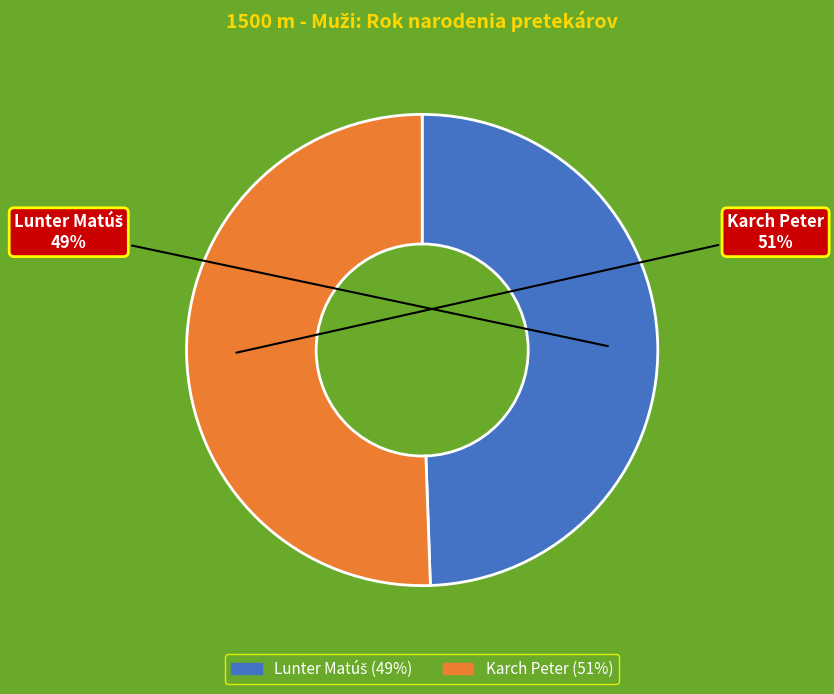

Is it true that Karch Peter is 40% of the pie?

False